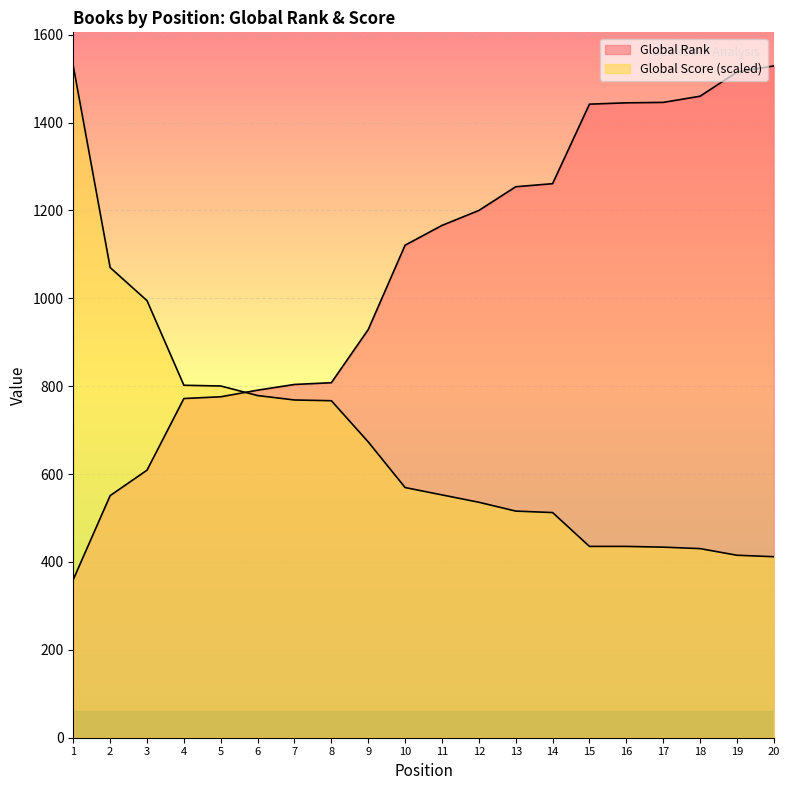

Between 11 and 3, which is larger?

11